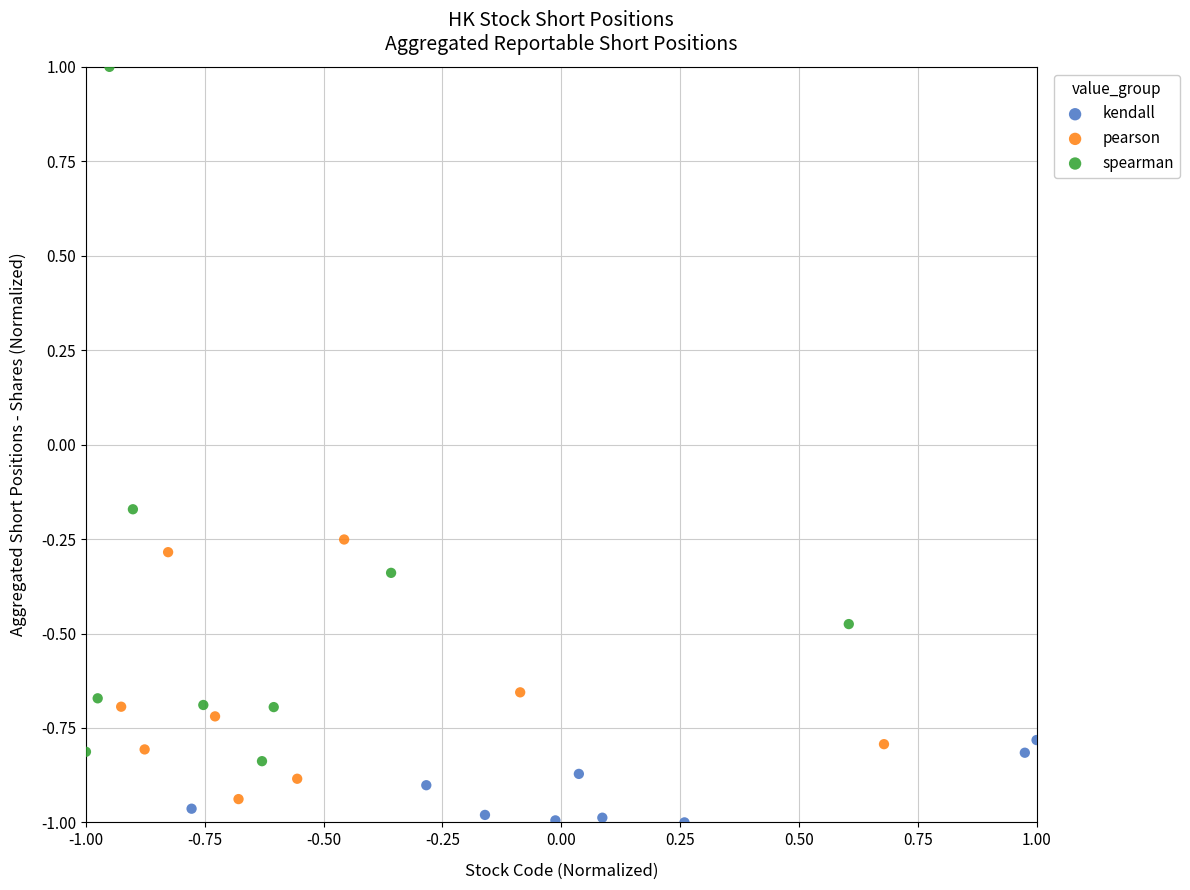

What are all the series names shown in the legend?

kendall, pearson, spearman